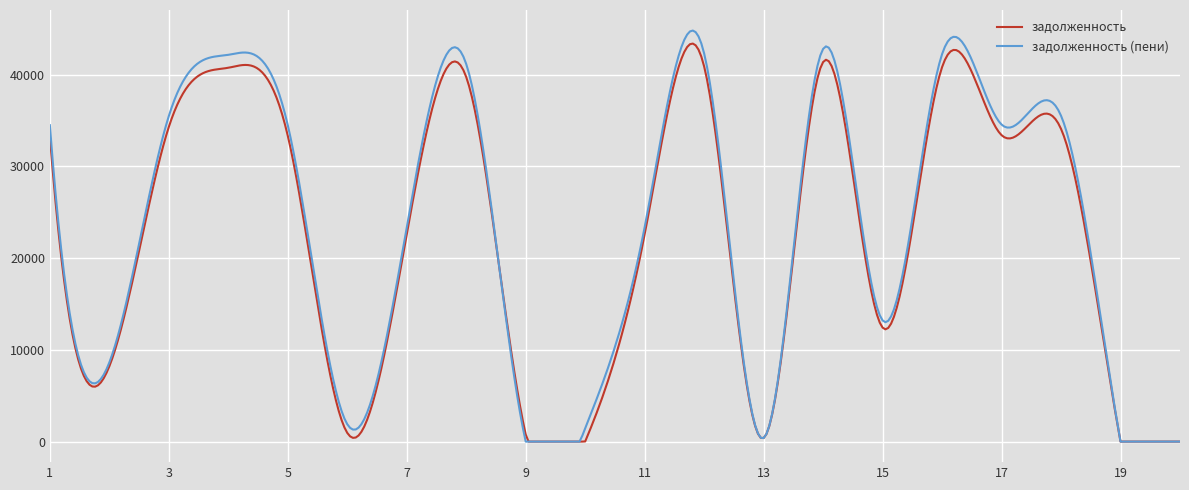

Which series has the widest spread of values?

задолженность (пени)